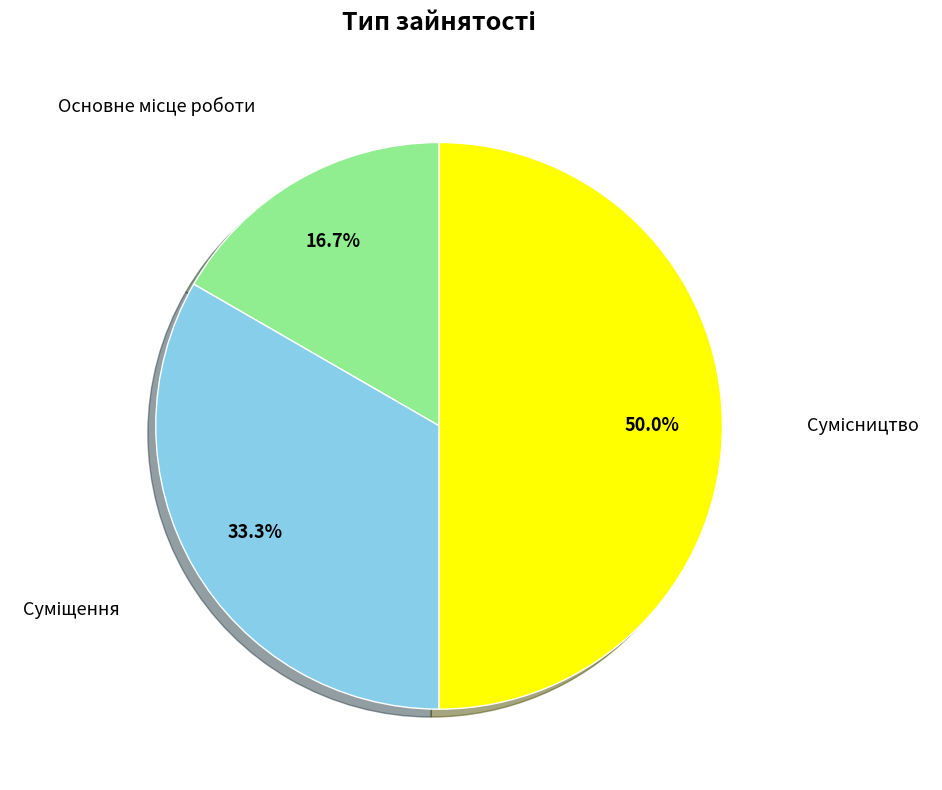

To the nearest percent, what portion does Основне місце роботи represent?

17%